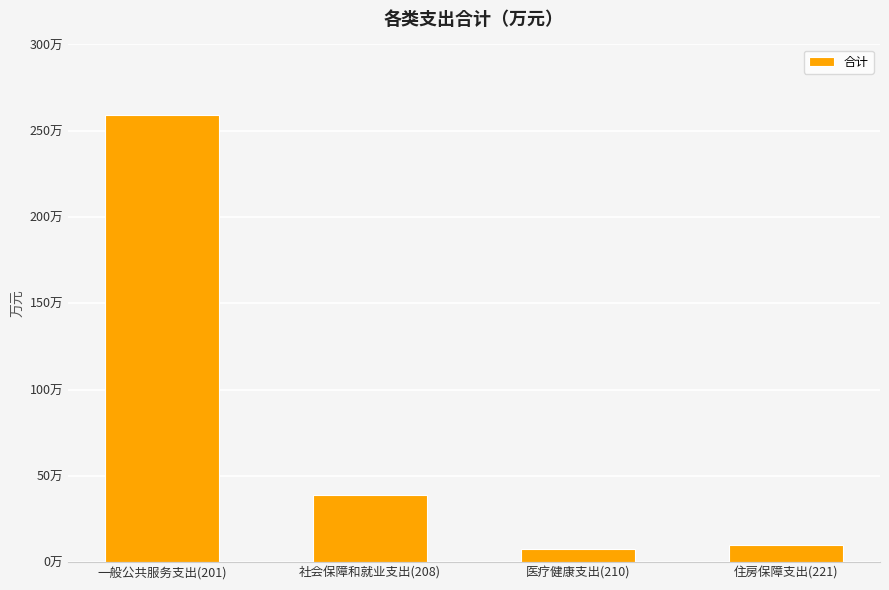

What is the greatest value displayed?

258.9